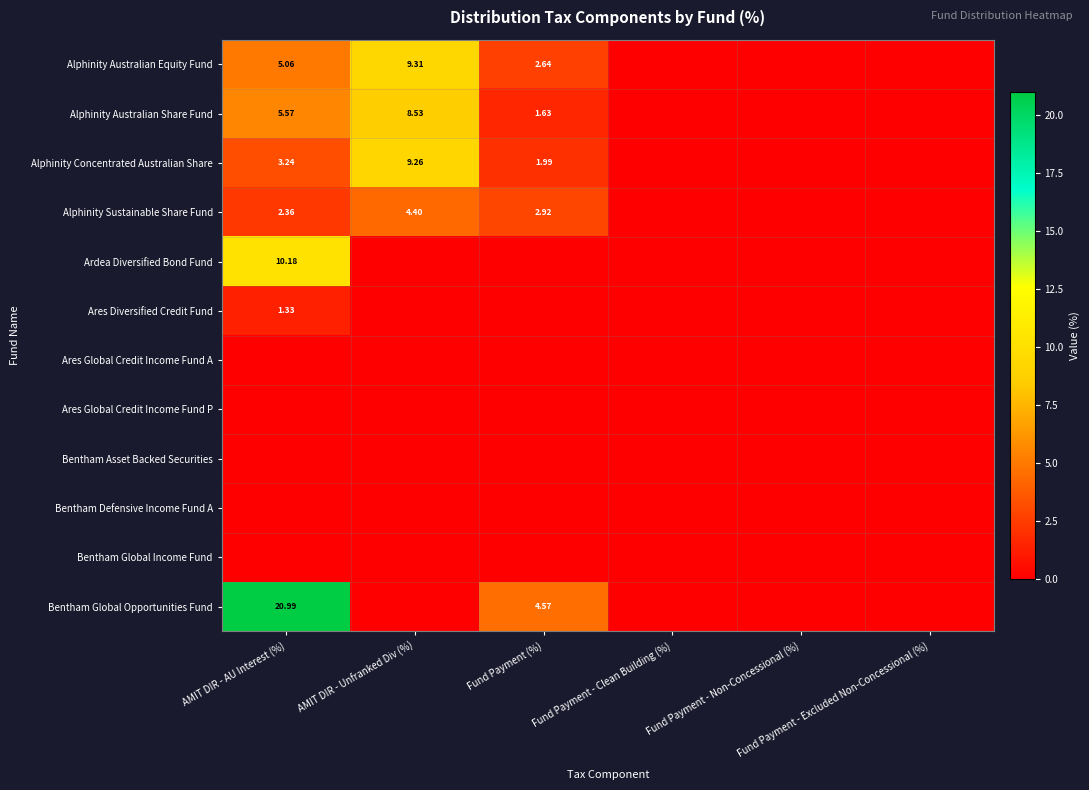

Between AMIT DIR - AU Interest (%) and Fund Payment (%), which series saw the biggest shift?

Bentham Global Opportunities Fund